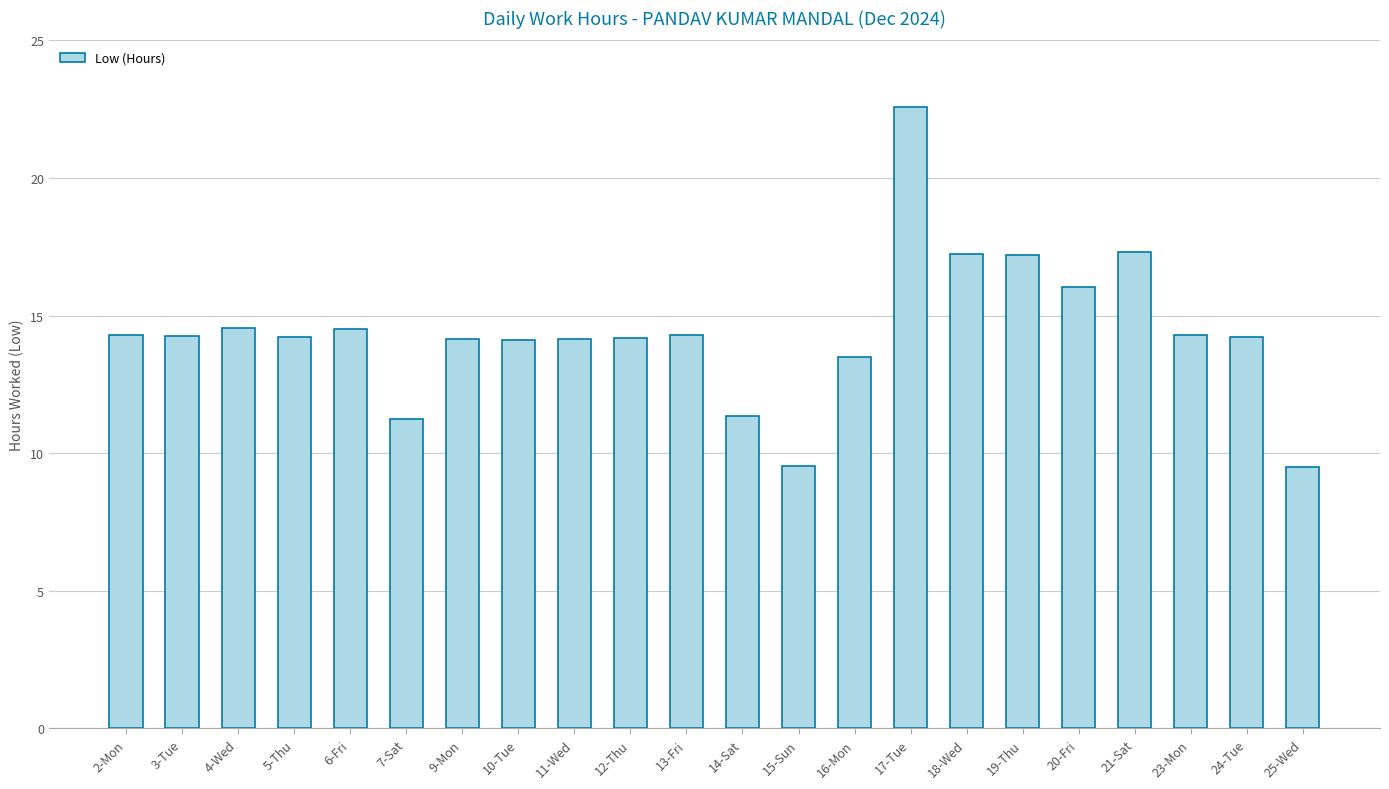

What is the change in value from 2-Mon to 21-Sat?

+3.0